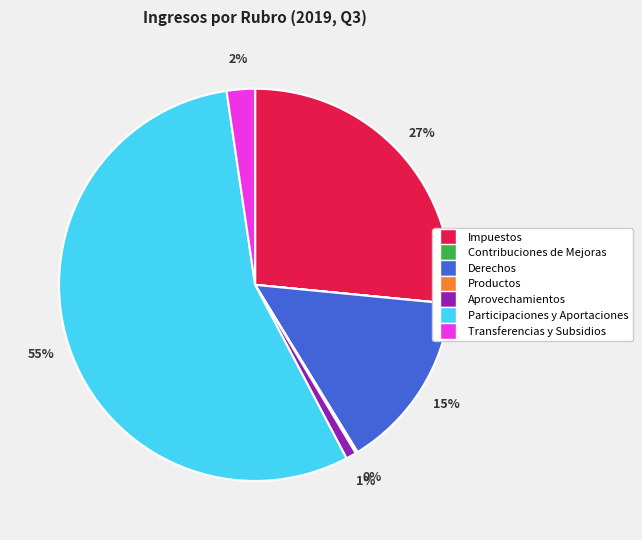

Which category has the biggest portion of the pie?

Participaciones y Aportaciones